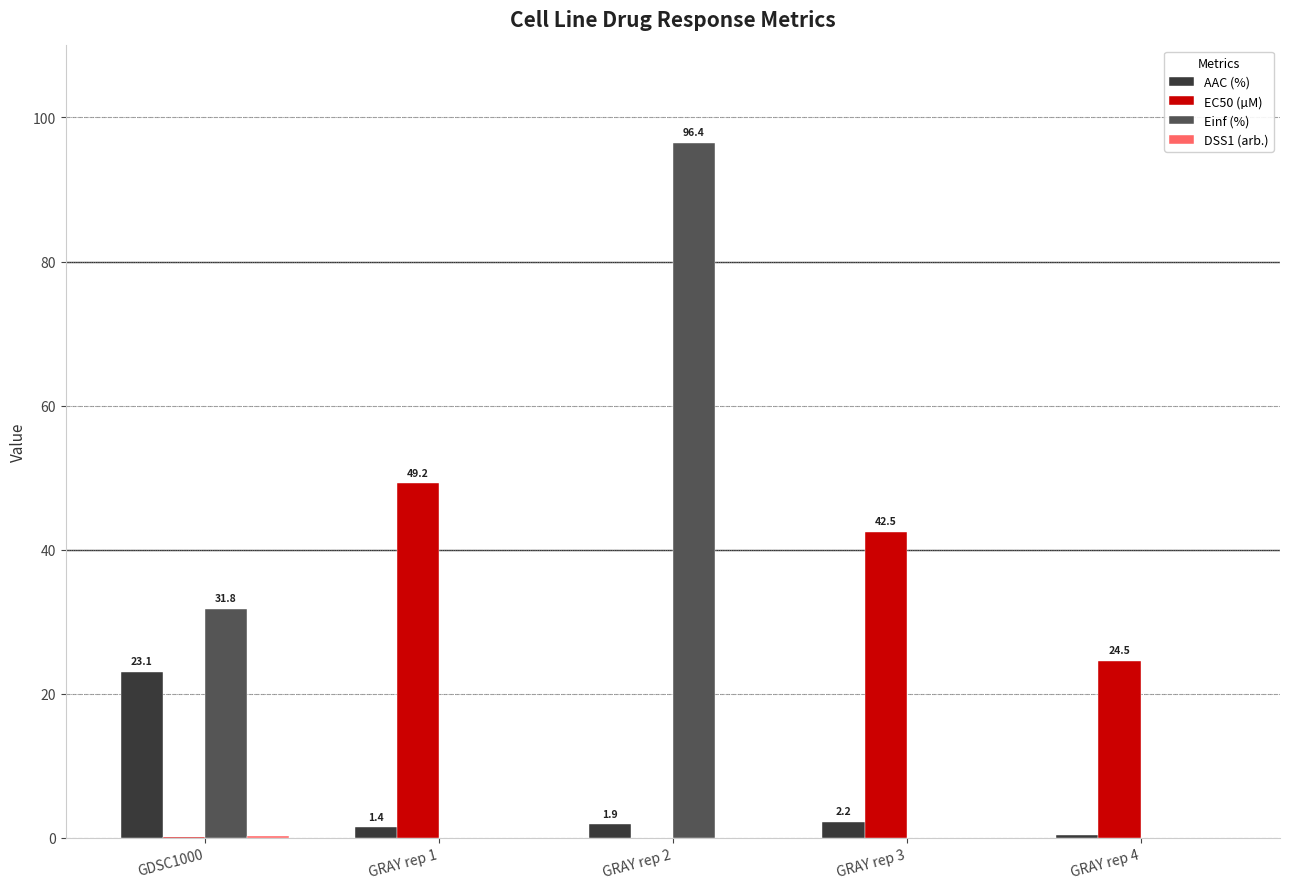

Is the value of Einf (%) at GRAY rep 2 greater than the value of AAC (%) at GRAY rep 3?

Yes